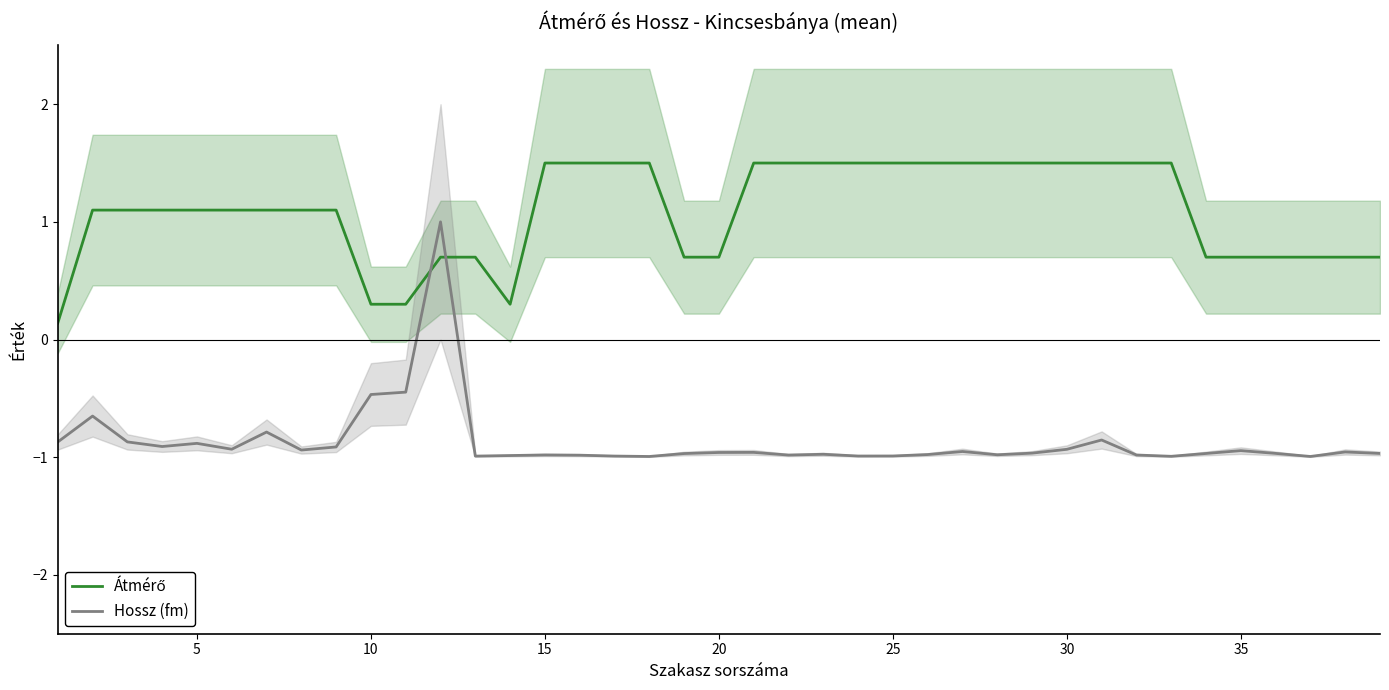

What is the minimum value shown in the chart?

-1.0